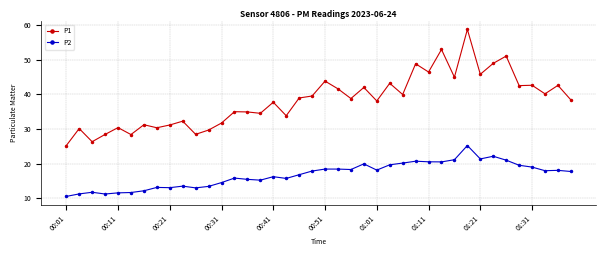

True or false: P1 and P2 cross at least once.

False